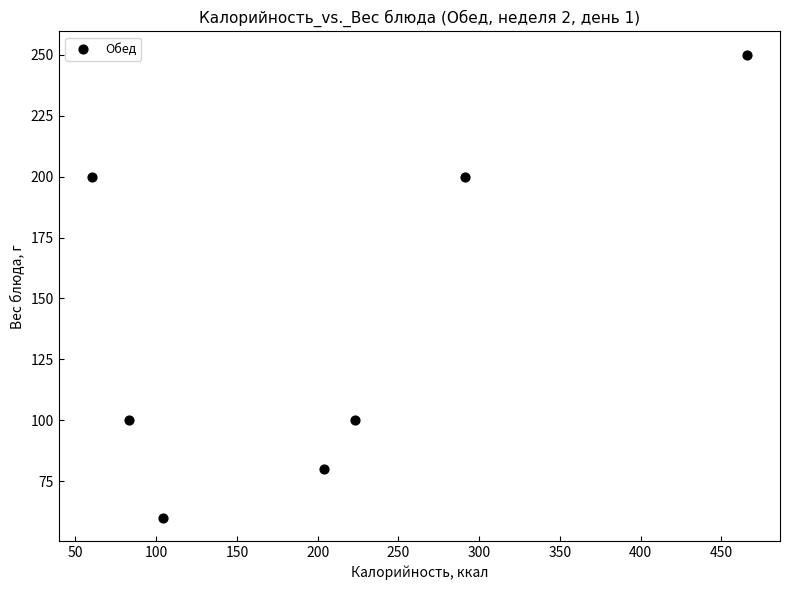

What is the average Y value?

141